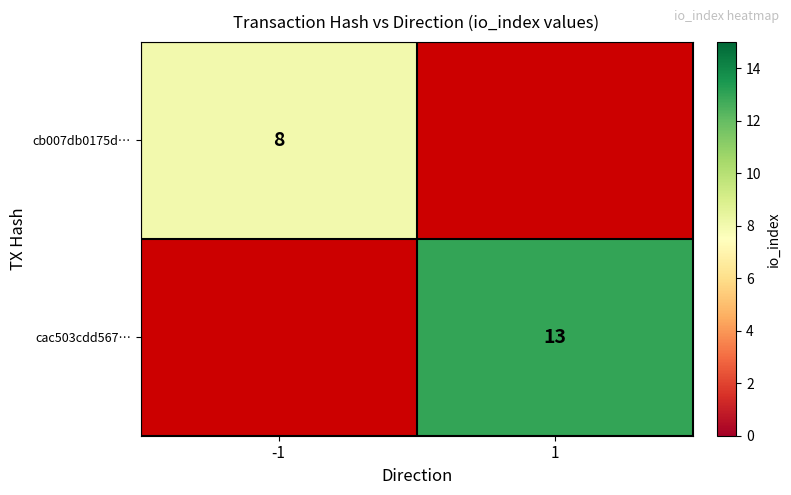

The value of cac503cdd567… at 1 is 13. True or false?

True